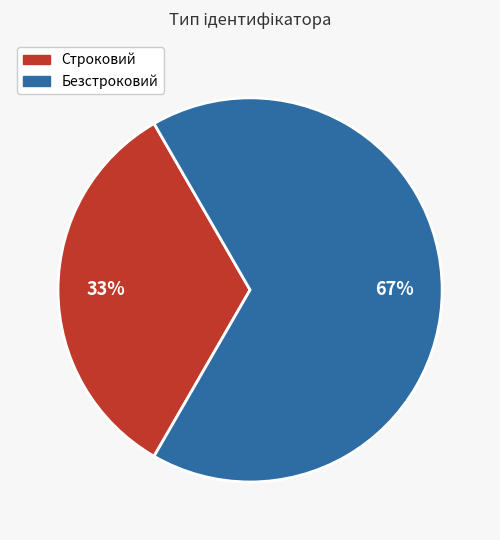

Which slice is the largest?

Безстроковий